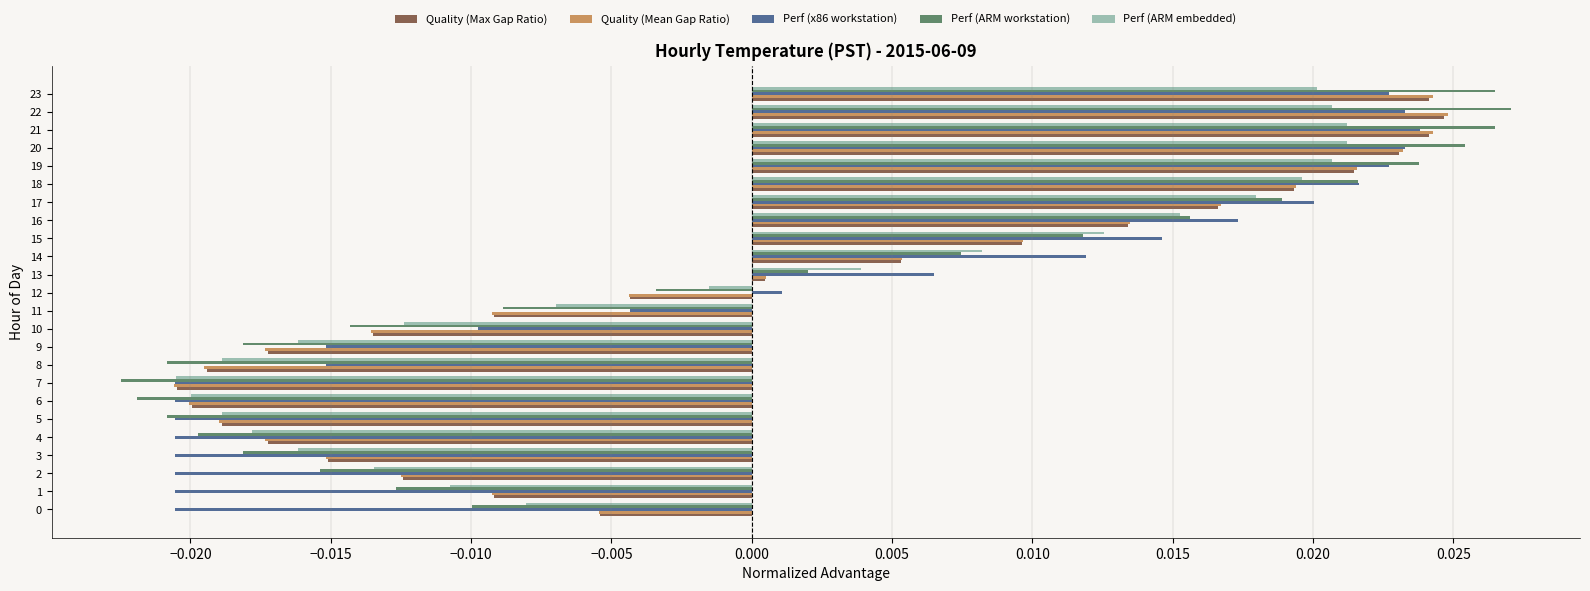

At which category does the chart reach its minimum across all series?

7